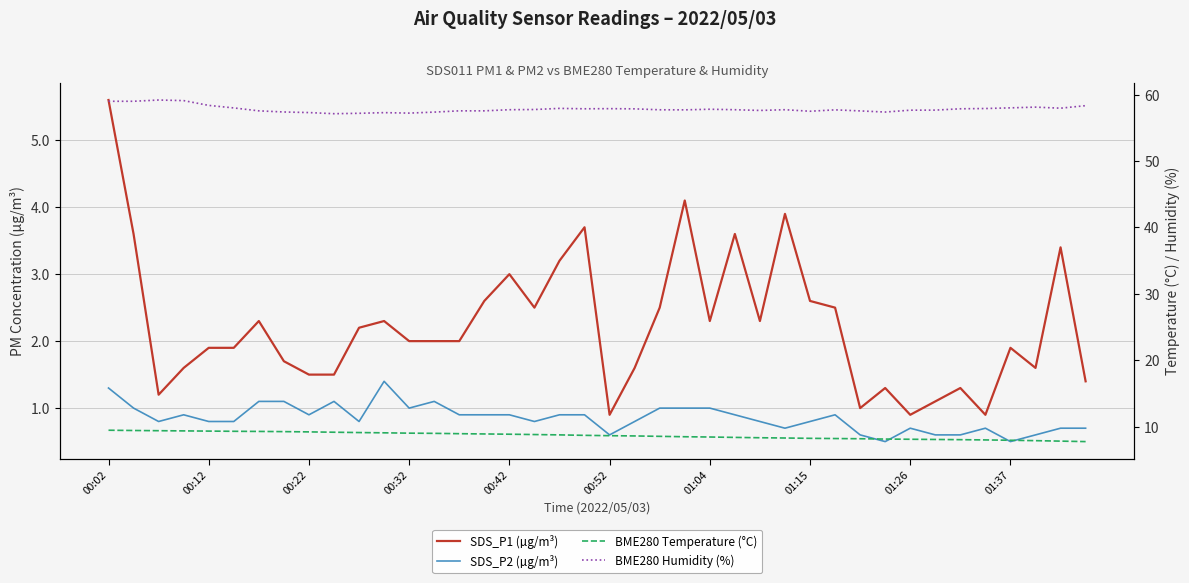

The SDS_P1 (µg/m³) series shows 2.2 at 10. True or false?

True